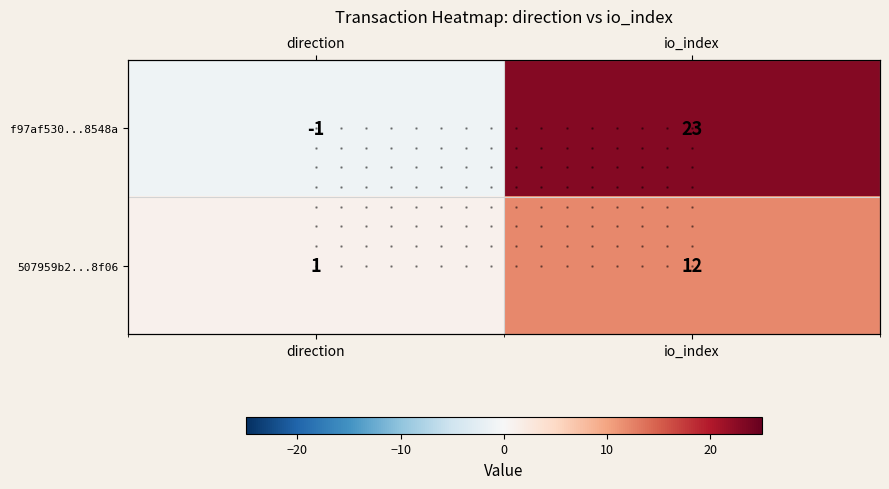

How many data points in 507959b2...8f06 are less than 12?

1